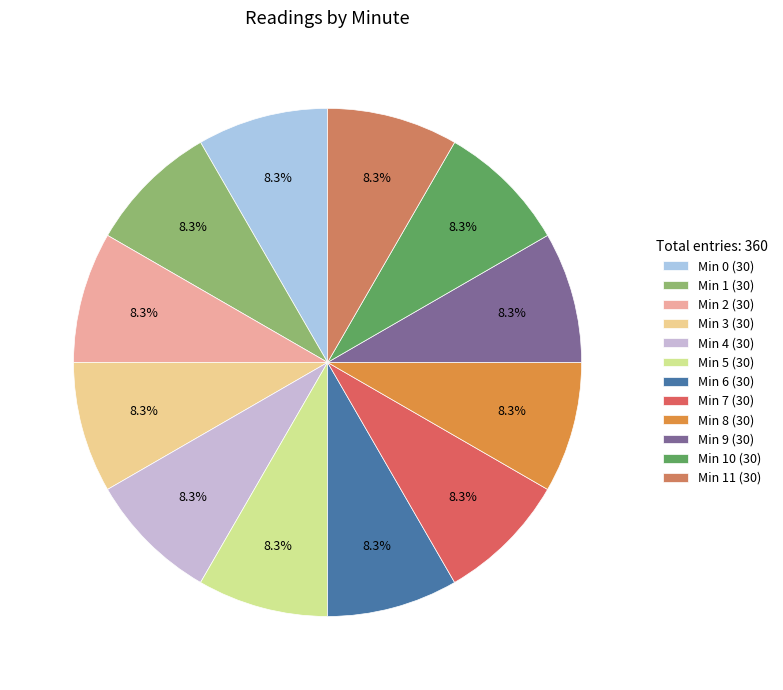

How many slices are in this pie chart?

12